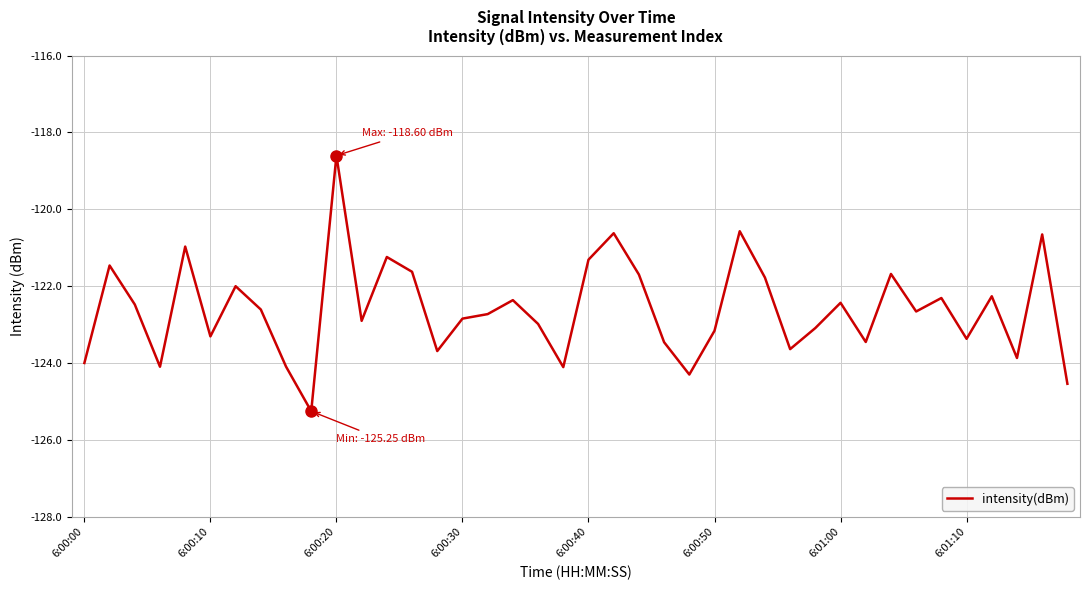

What is the difference between the maximum and minimum values?

6.7